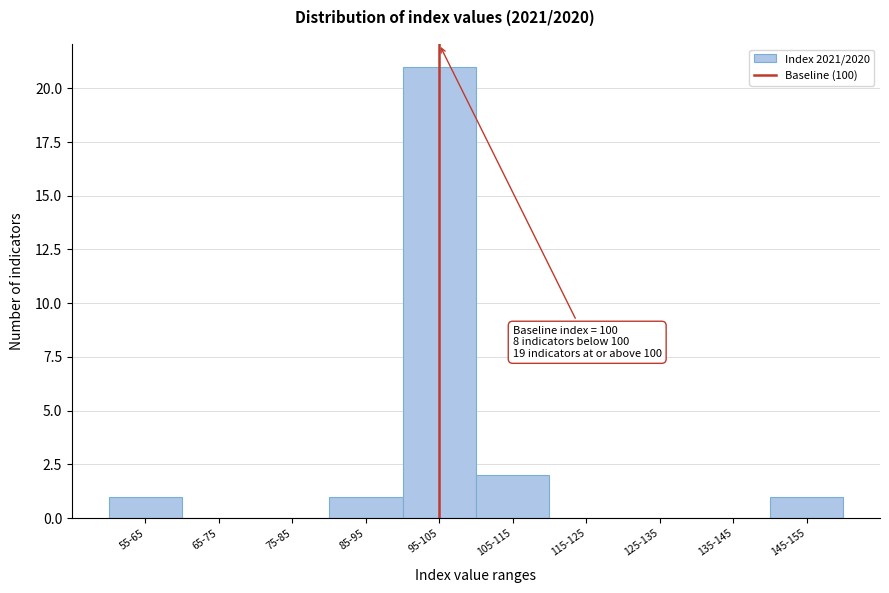

Reading left to right, what are all the values shown in this chart?

55-65=1	65-75=0	75-85=0	85-95=1	95-105=21	105-115=2	115-125=0	125-135=0	135-145=0	145-155=1